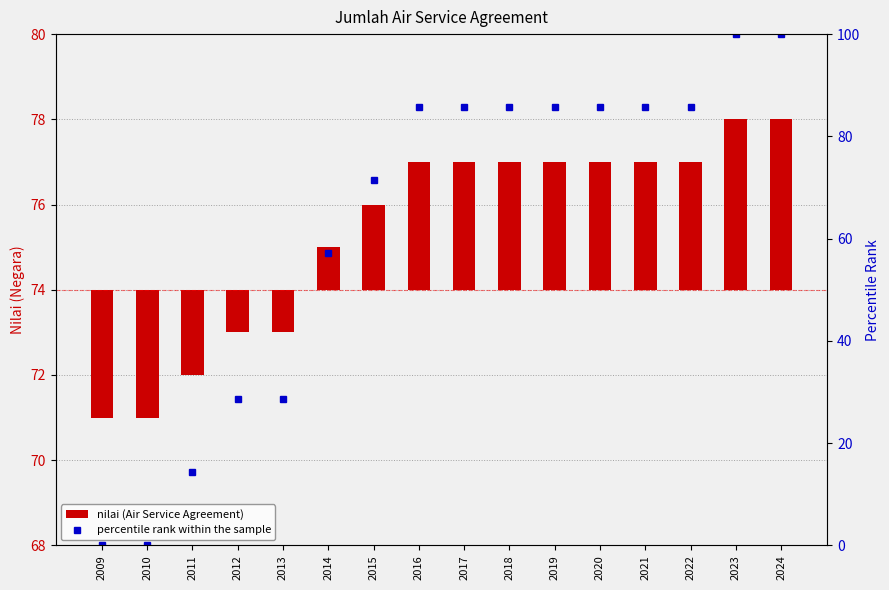

The percentile rank within the sample series shows 153.2 at 2022. True or false?

False